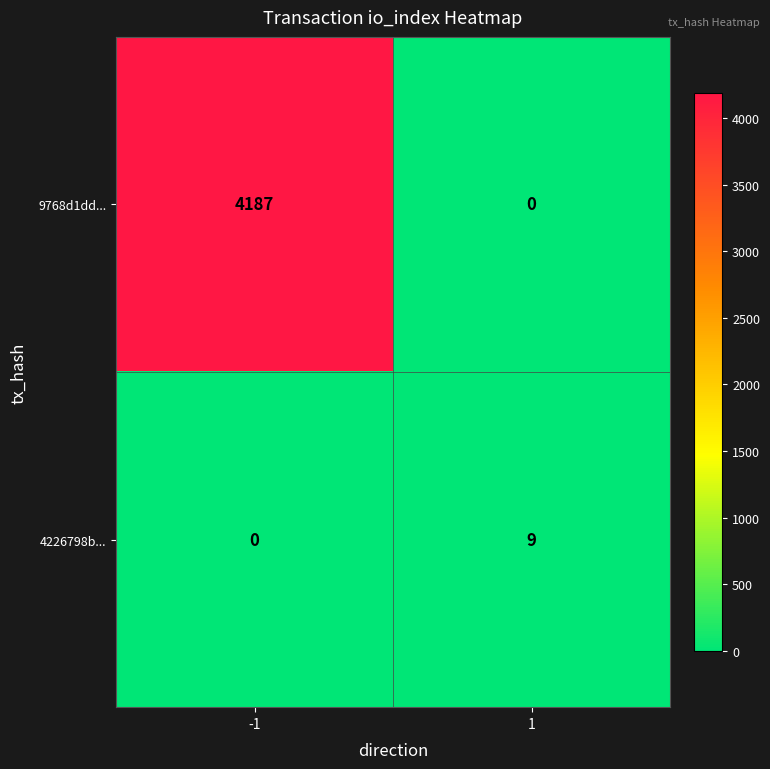

The 4226798b... series shows 3 at 1. True or false?

False